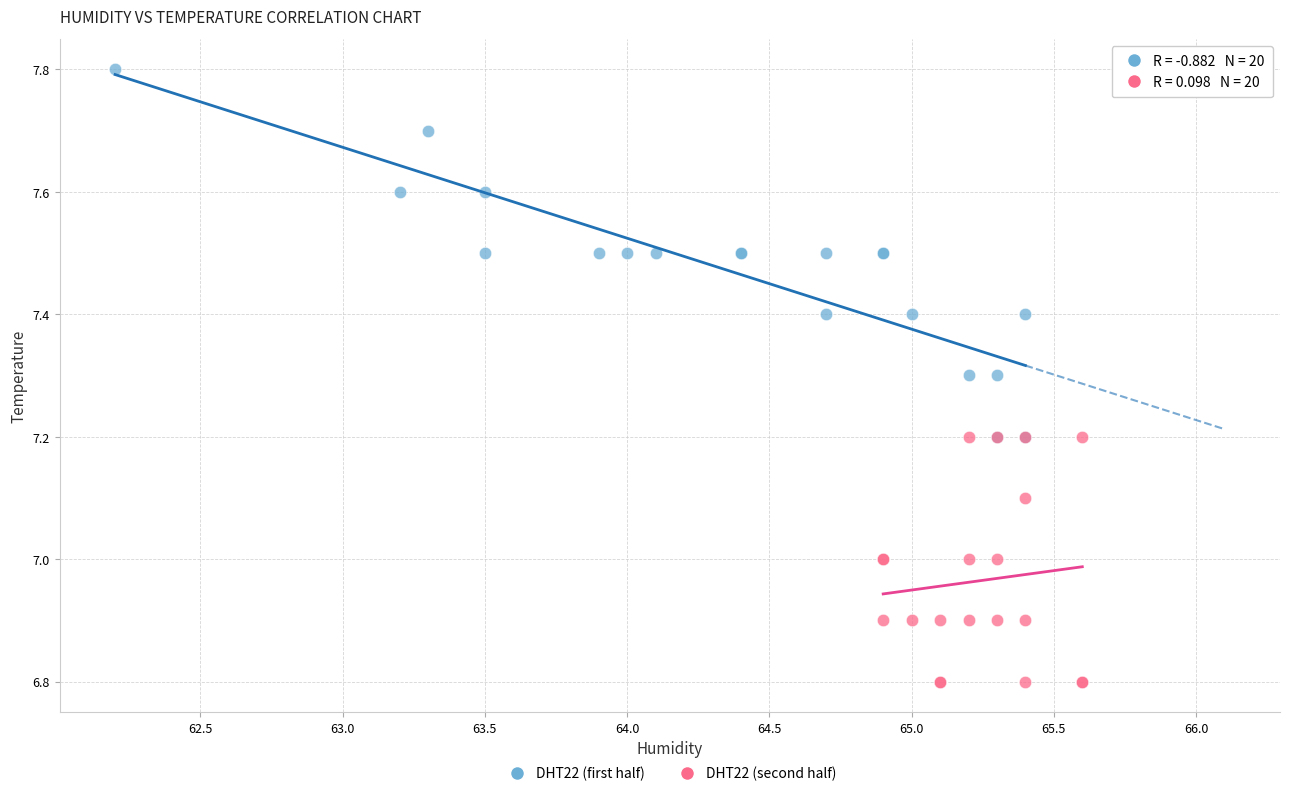

Which series has the largest Y range (max minus min)?

DHT22 (first half)